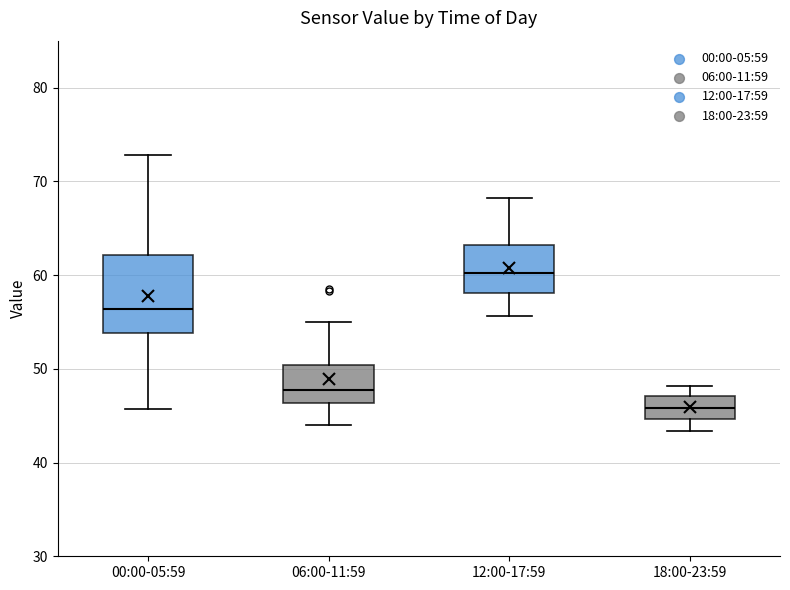

Which box's median line is the lowest?

18:00-23:59